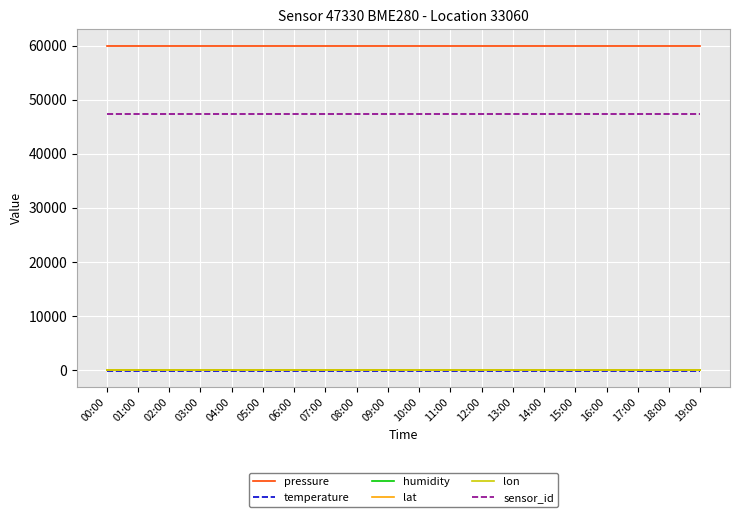

The value of sensor_id at 15:00 is 47330.0. True or false?

True